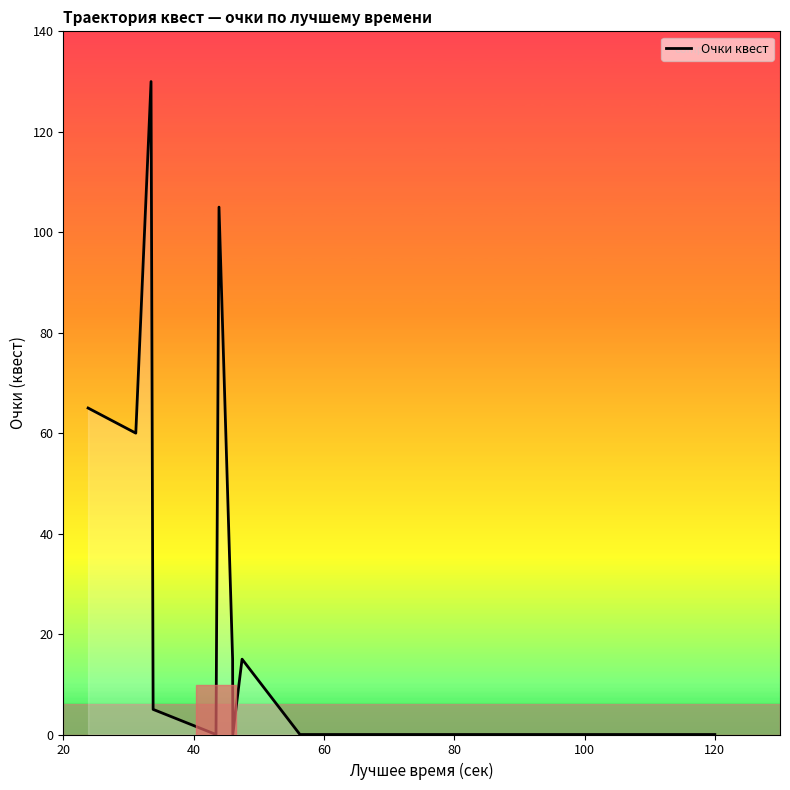

How many lines are shown in the chart?

1